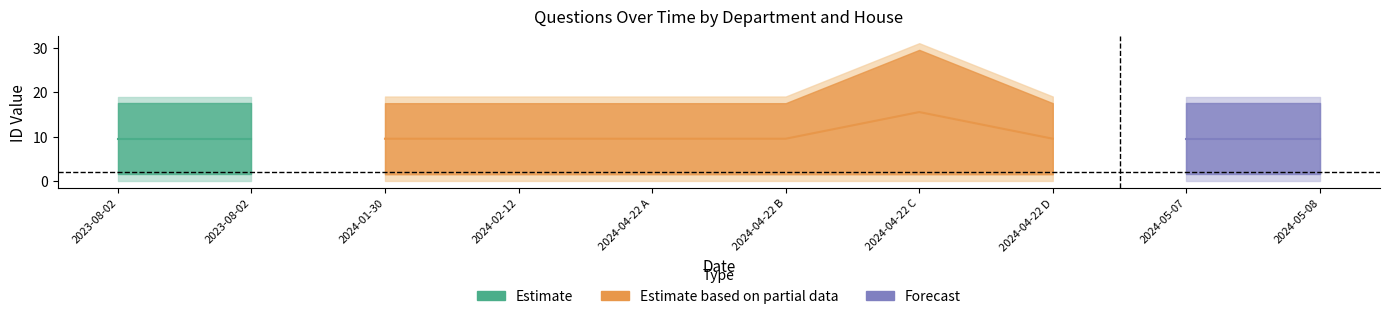

True or false: house id has more than 1 points higher than both neighbors.

False